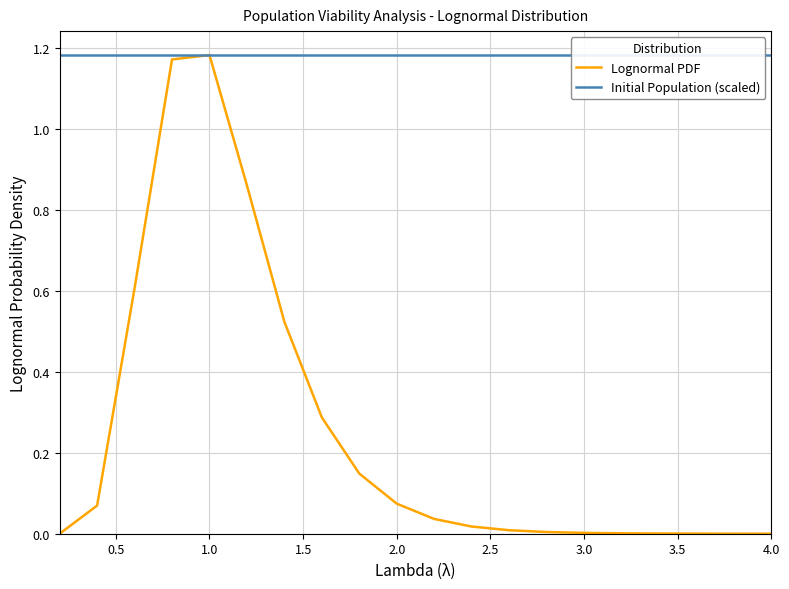

Which series has the widest spread of values?

Lognormal PDF